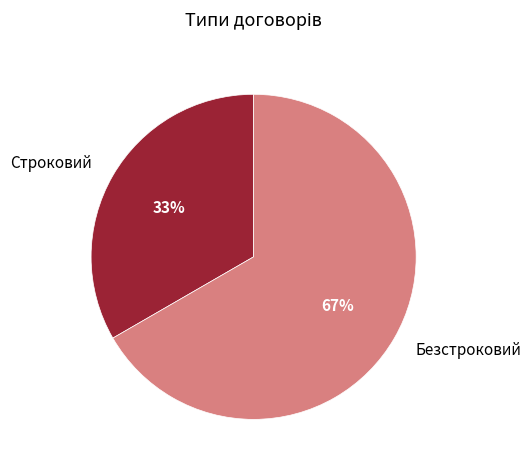

Approximately how many times larger is the value at Строковий compared to Безстроковий?

0.5